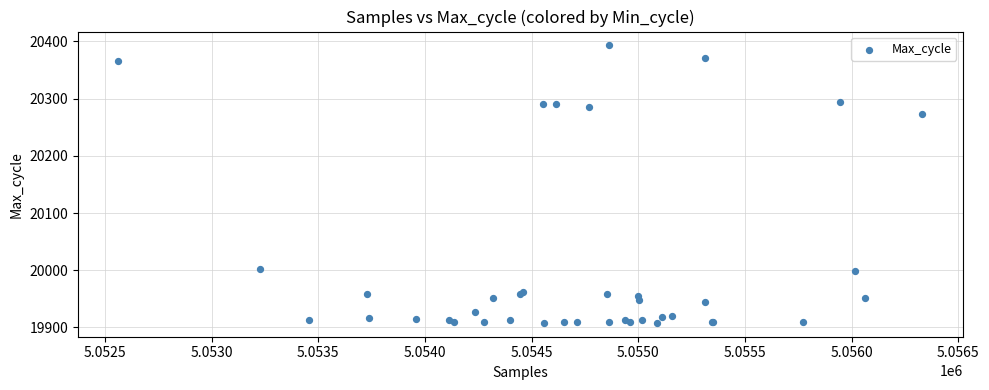

What Y value in the scatter plot is closest to 20150?

20273